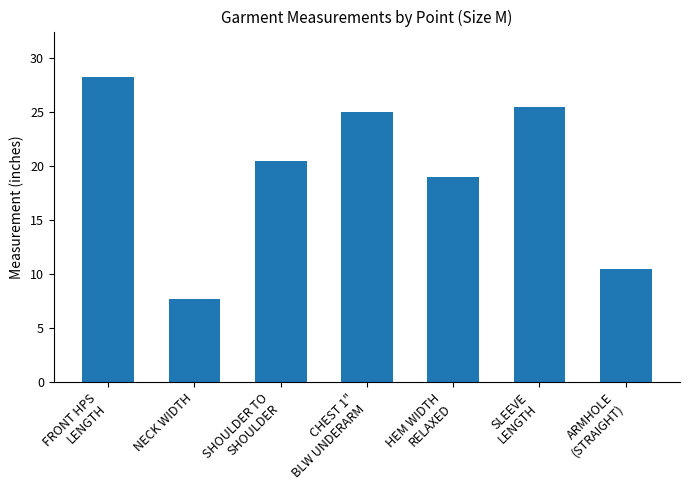

Is it true that the value at NECK WIDTH is 7.8?

True